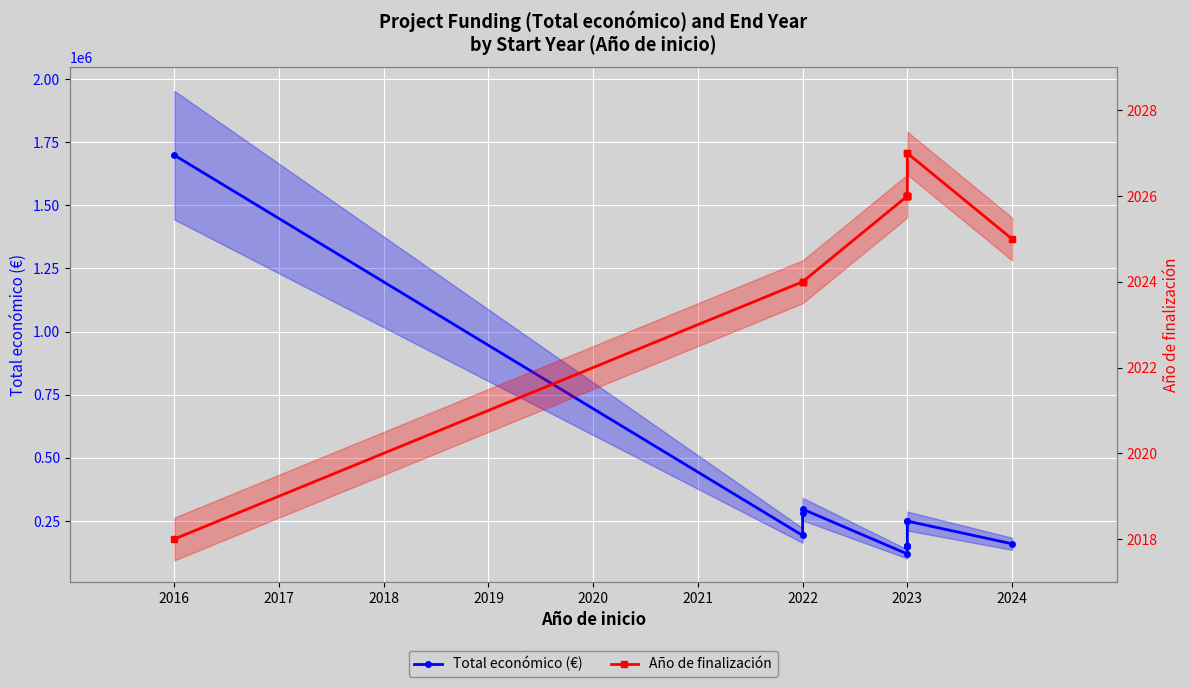

What is the average value of the Total económico (€) series?

307836